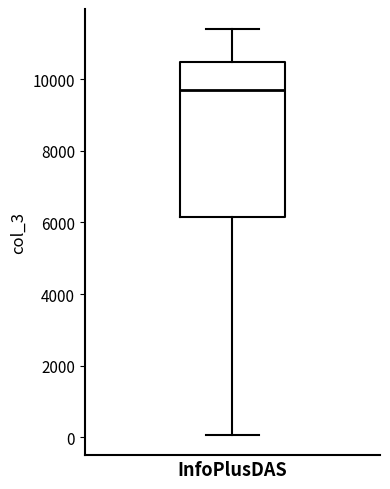

Read this box plot against the y-axis: the position of the median line, the range covered by the box, and the ends of both whiskers. The values are not printed on the chart, so give them approximately, as read against the axis.

median 9600, box 6200 to 10400, whiskers 0 to 11400